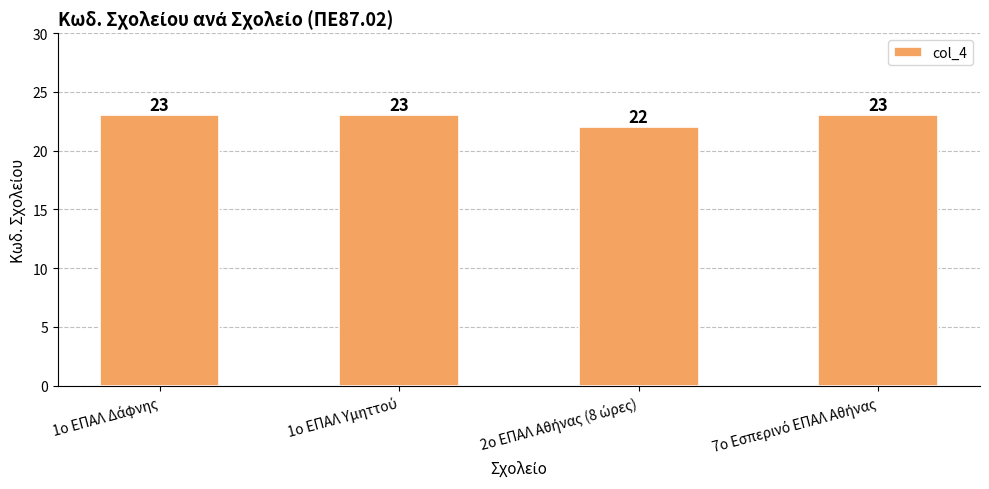

Reading left to right, extract all data points from this chart.

23	23	22	23